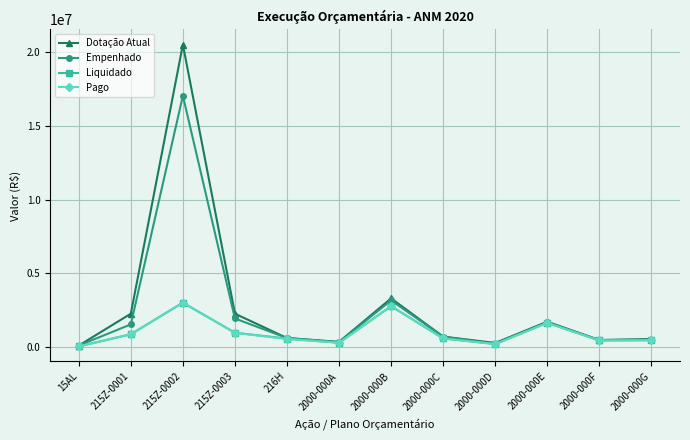

The Pago series shows 968325.2 at 215Z-0003. True or false?

True